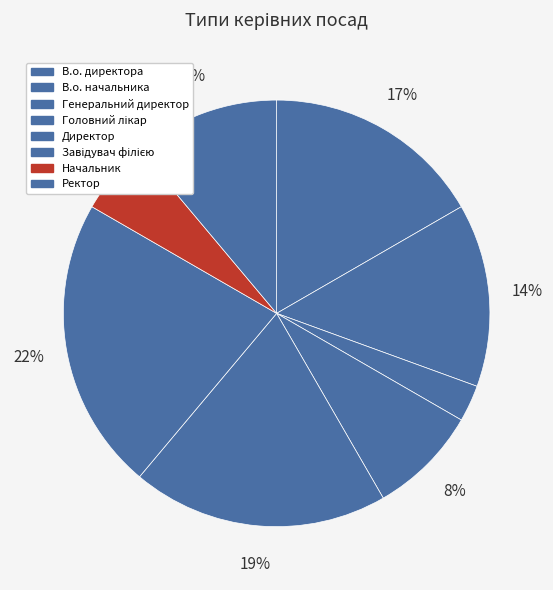

How many segments does this pie chart have?

8